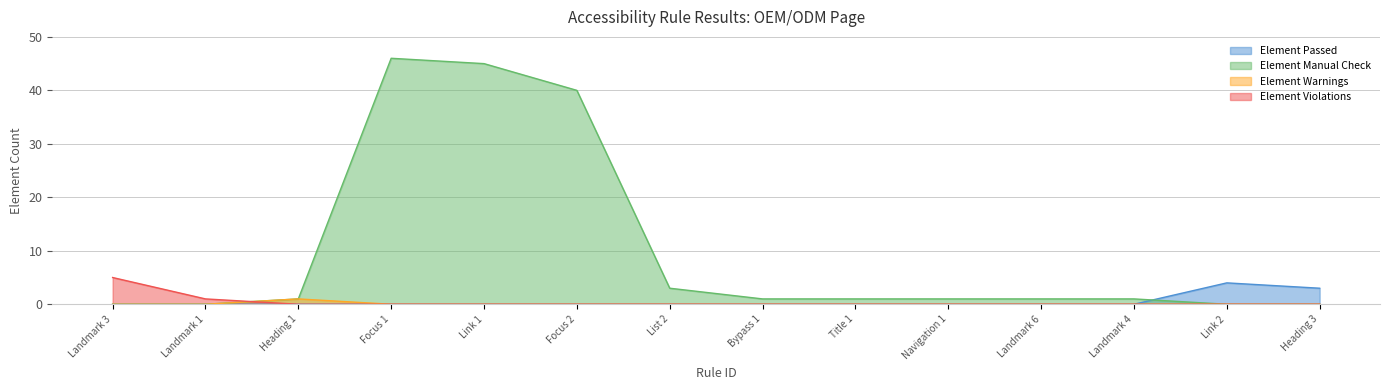

Reading left to right, list all the values displayed in this chart.

Element Passed: 0	0	0	0	0	0	0	0	0	0	0	0	4	3
Element Manual Check: 0	0	1	46	45	40	3	1	1	1	1	1	0	0
Element Warnings: 0	0	1	0	0	0	0	0	0	0	0	0	0	0
Element Violations: 5	1	0	0	0	0	0	0	0	0	0	0	0	0